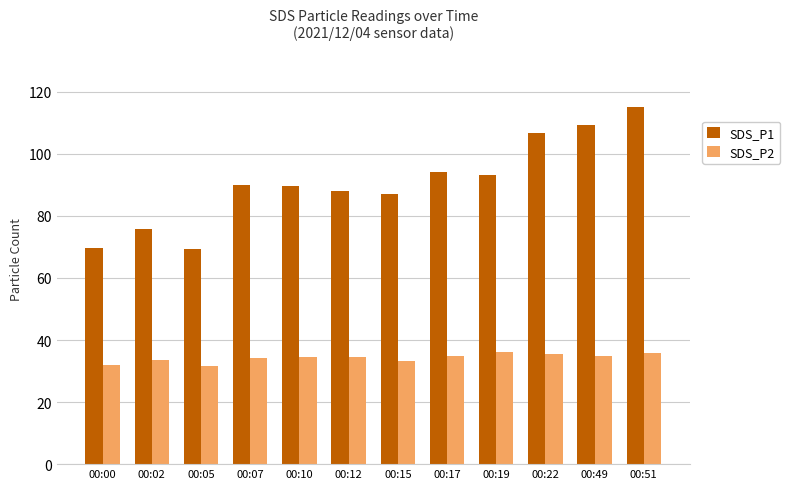

Read the SDS_P2 value at 00:49.

34.8